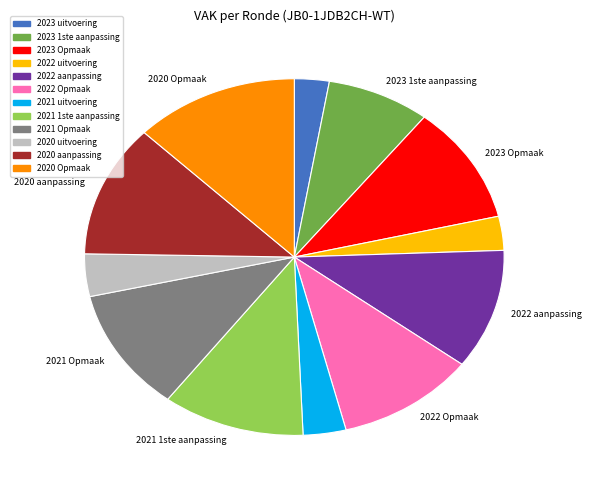

Which has a higher value, 2022 aanpassing or 2020 Opmaak?

2020 Opmaak